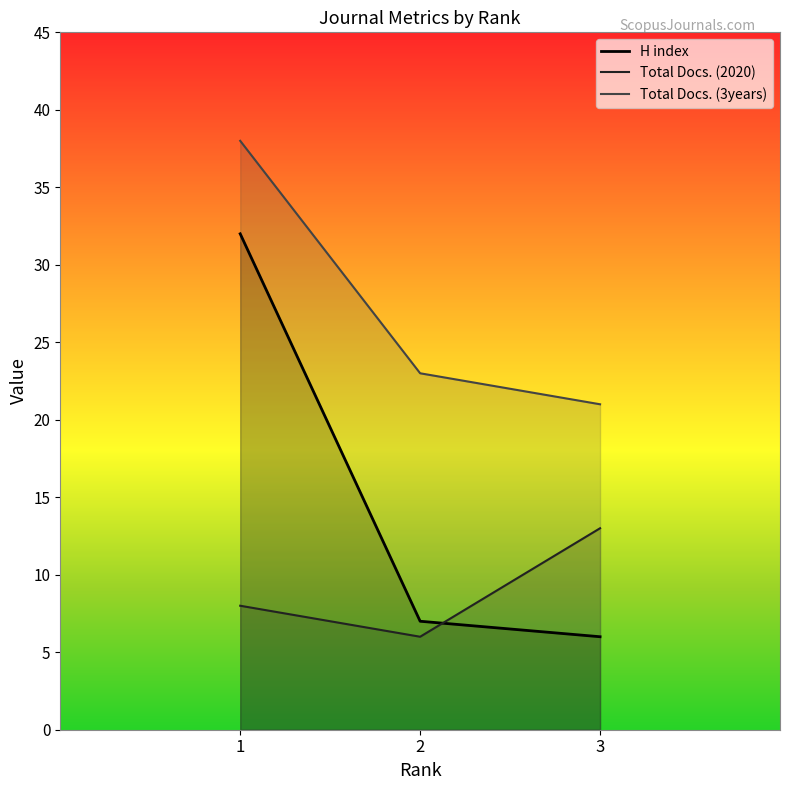

What is the greatest value displayed?

38